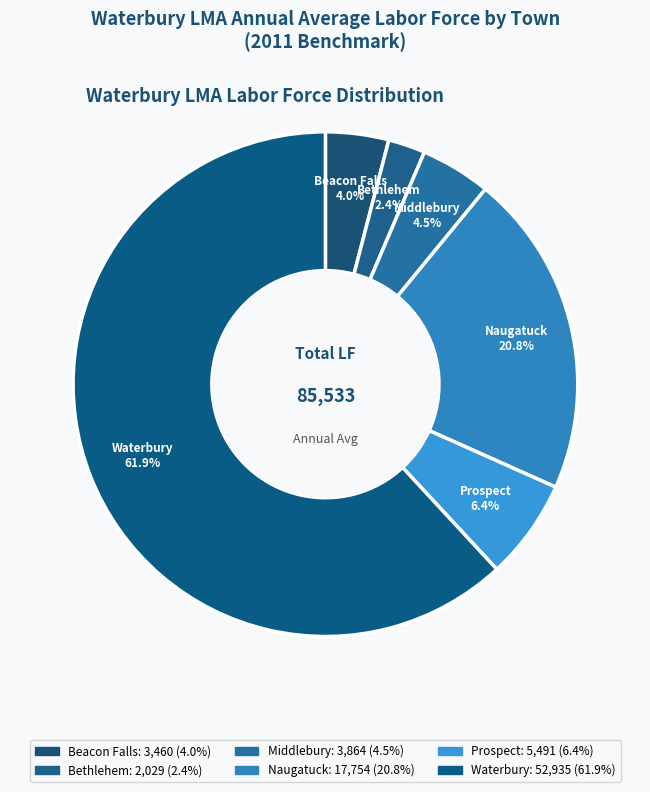

Combined, do Prospect and Beacon Falls account for over 50%?

No